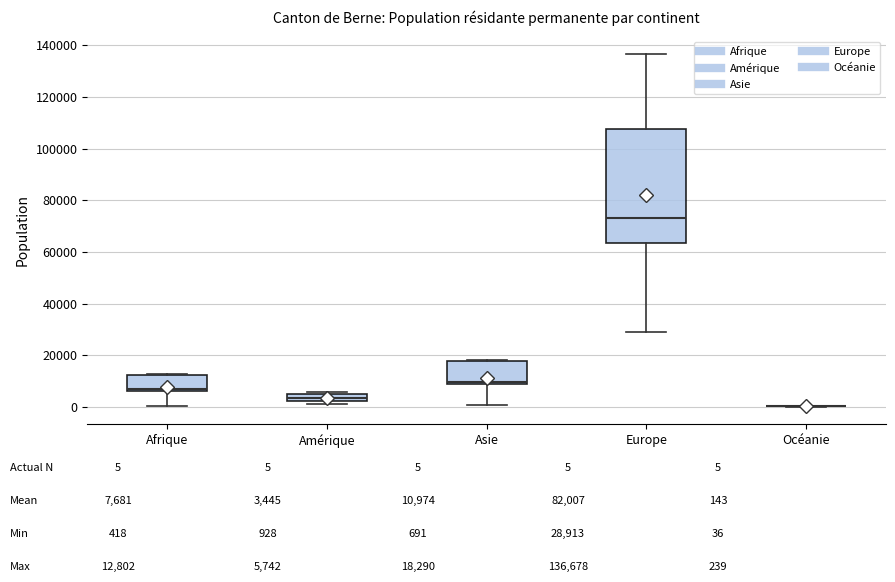

Which box is the tallest, from its lower edge to its upper edge?

Europe